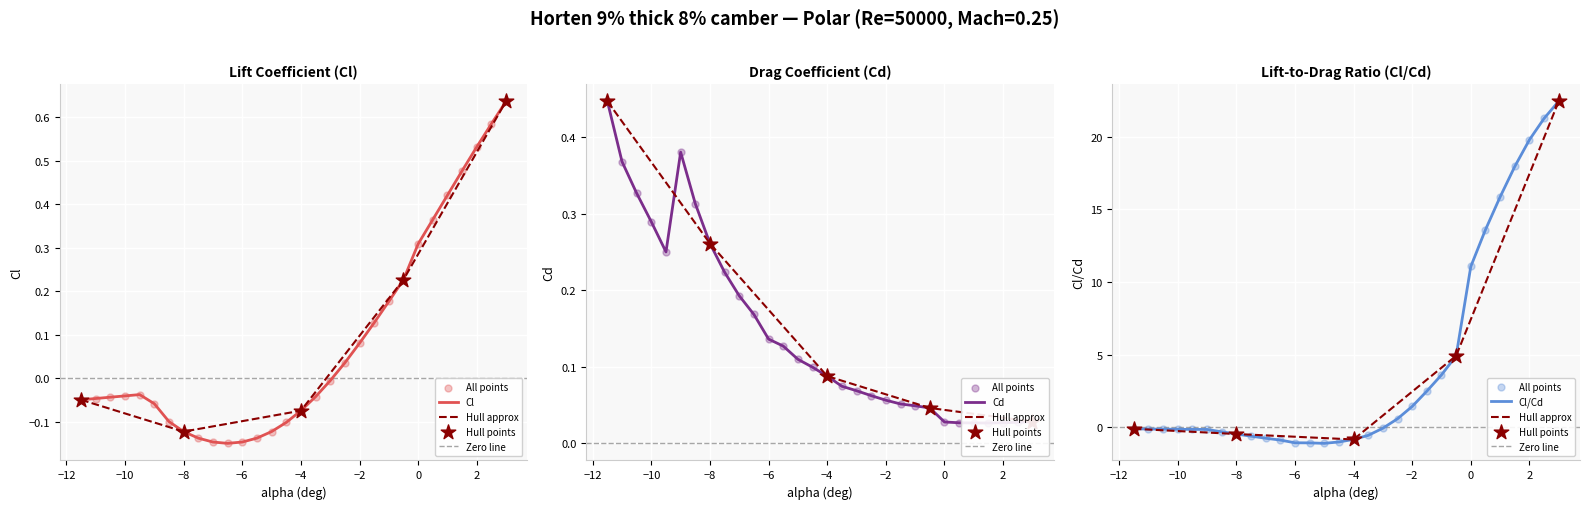

Which series has the widest spread of Y values?

Cl/Cd